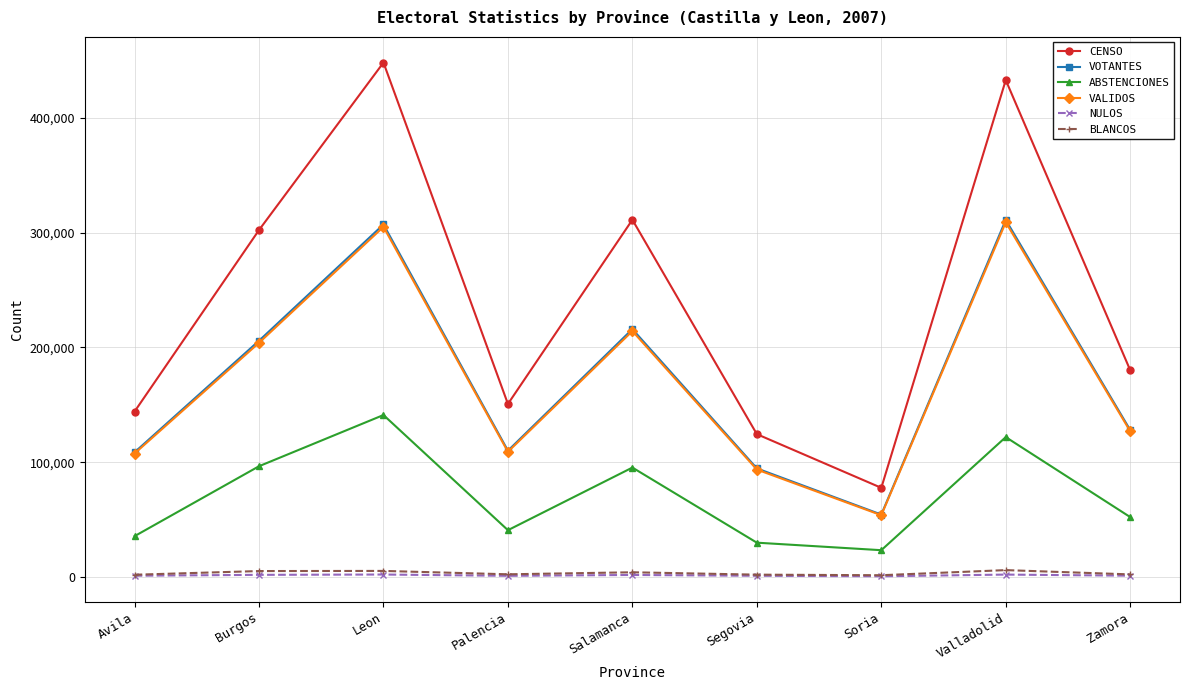

How many data points does each series have?

9